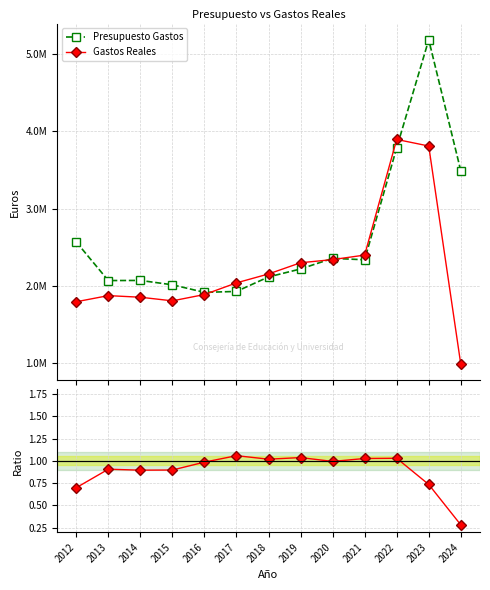

Rank the series at 2024 from lowest to highest value.

Ratio Reales/Presupuesto, Gastos Reales, Presupuesto Gastos